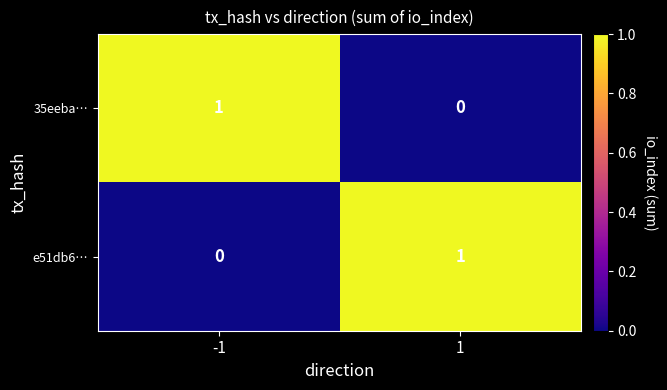

List the labels in order of e51db6… value, smallest first.

-1, 1